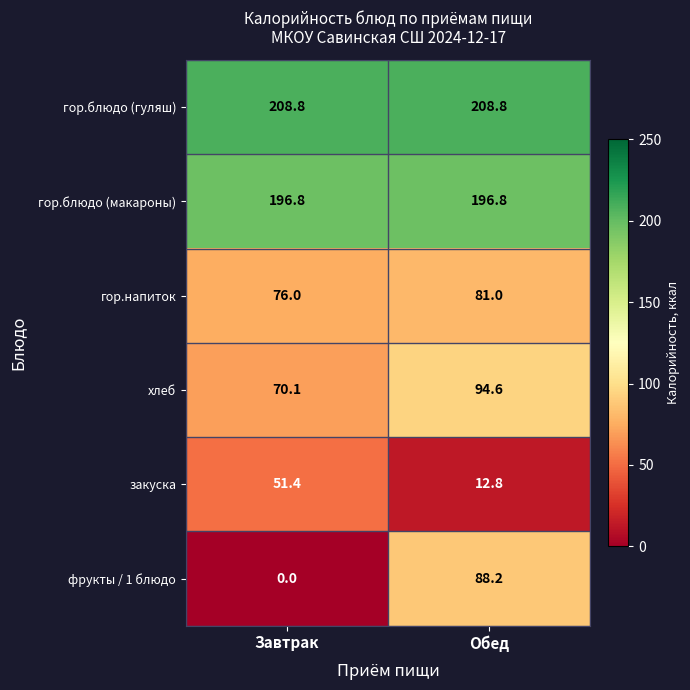

What is the sum of all закуска values?

64.2